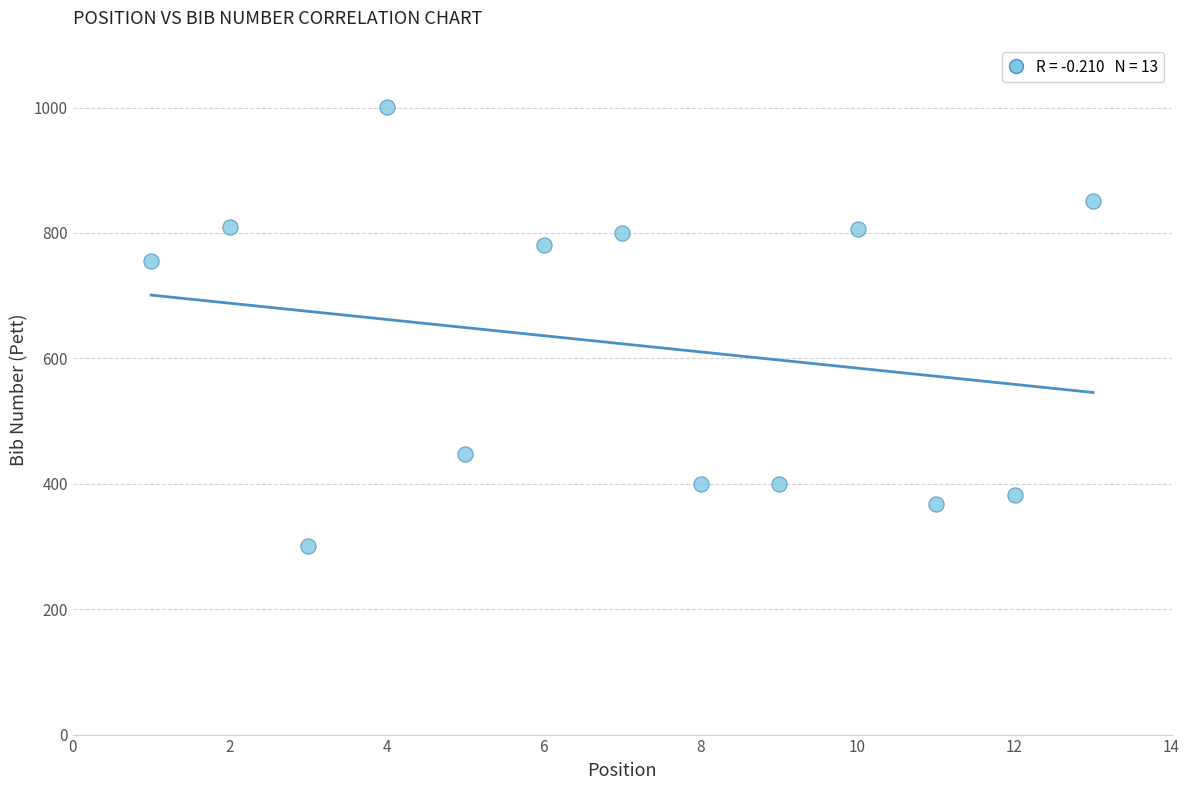

What Y value in the scatter plot is closest to 651?

756